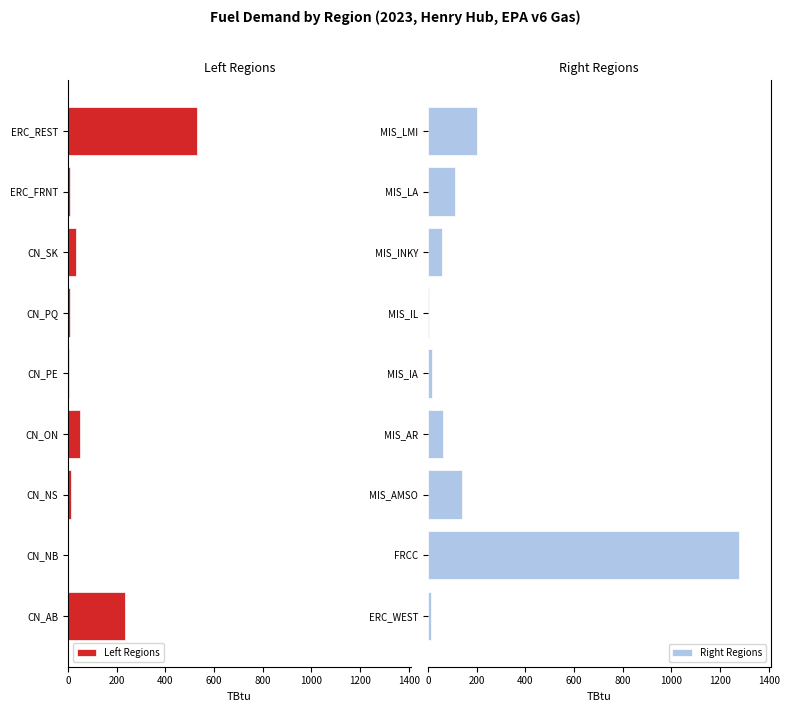

Does the chart contain any negative values?

No